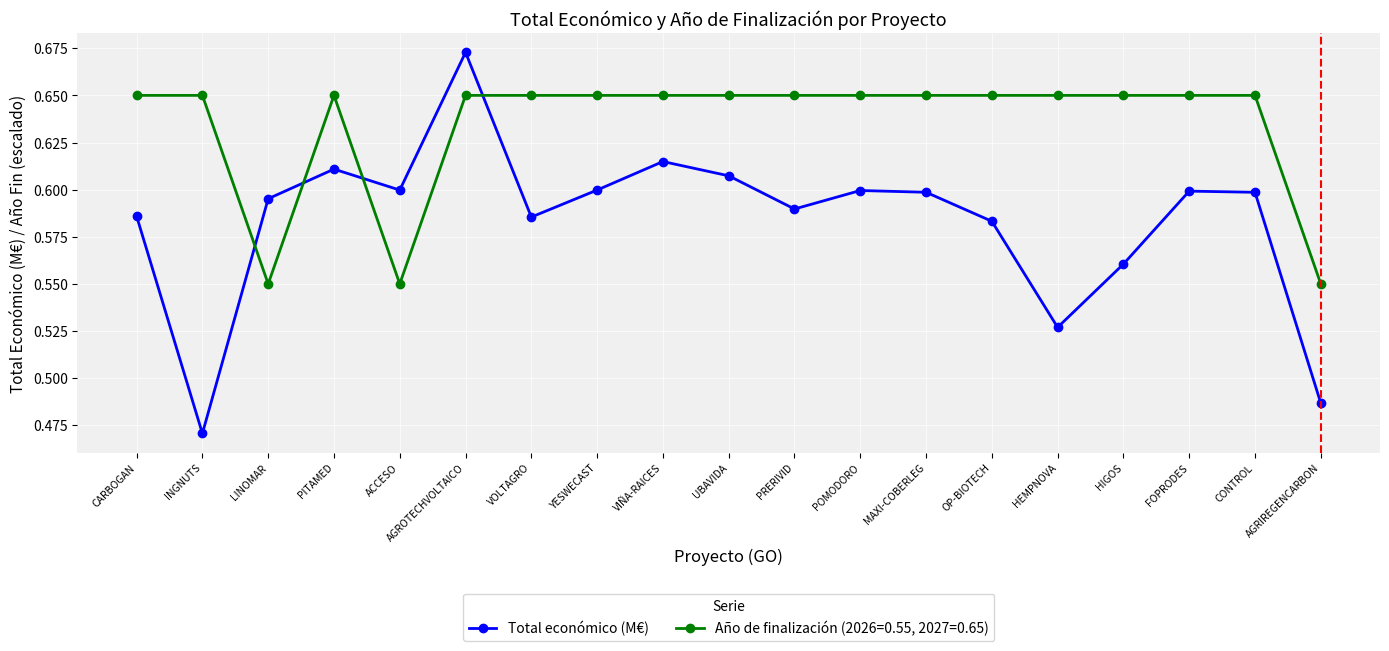

What is the label of the 9th point from the left?

VIÑA-RAICES